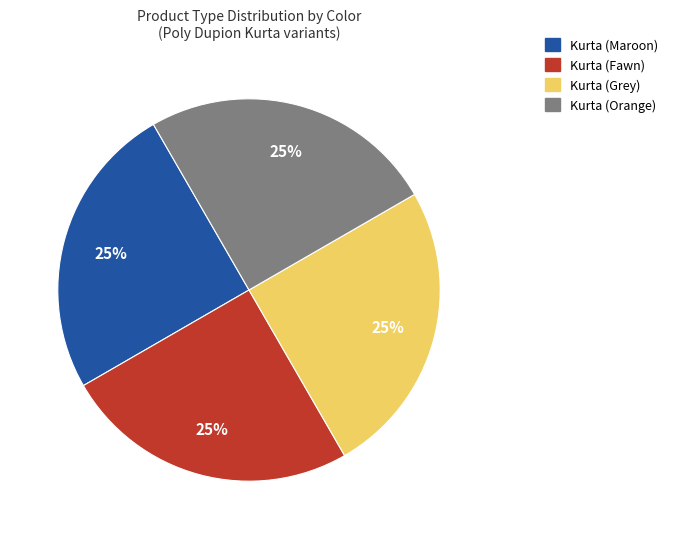

What is the ratio of the value at Kurta (Grey) to the value at Kurta (Maroon)?

1.0